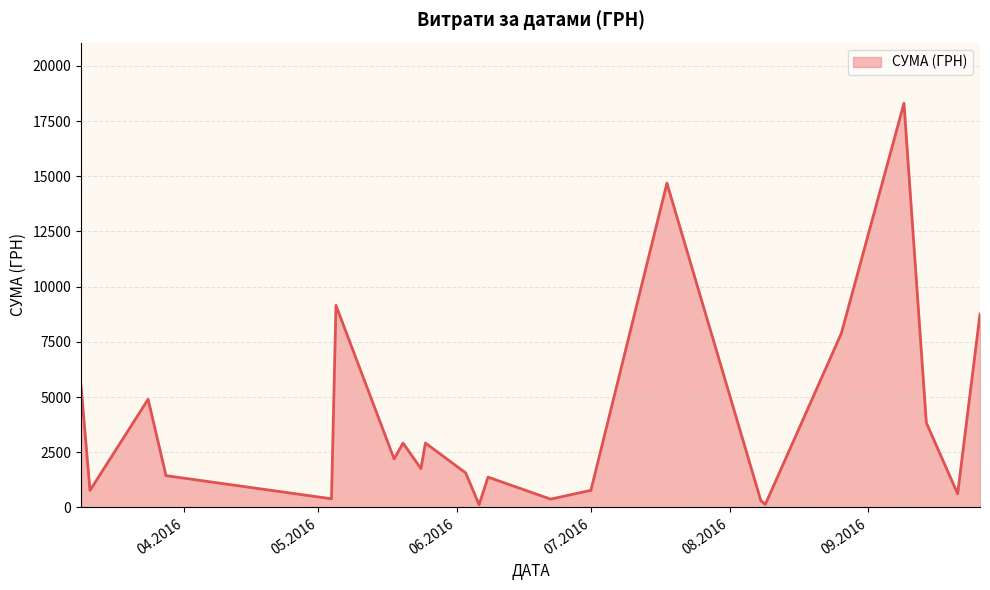

What is the average value?

3941.3